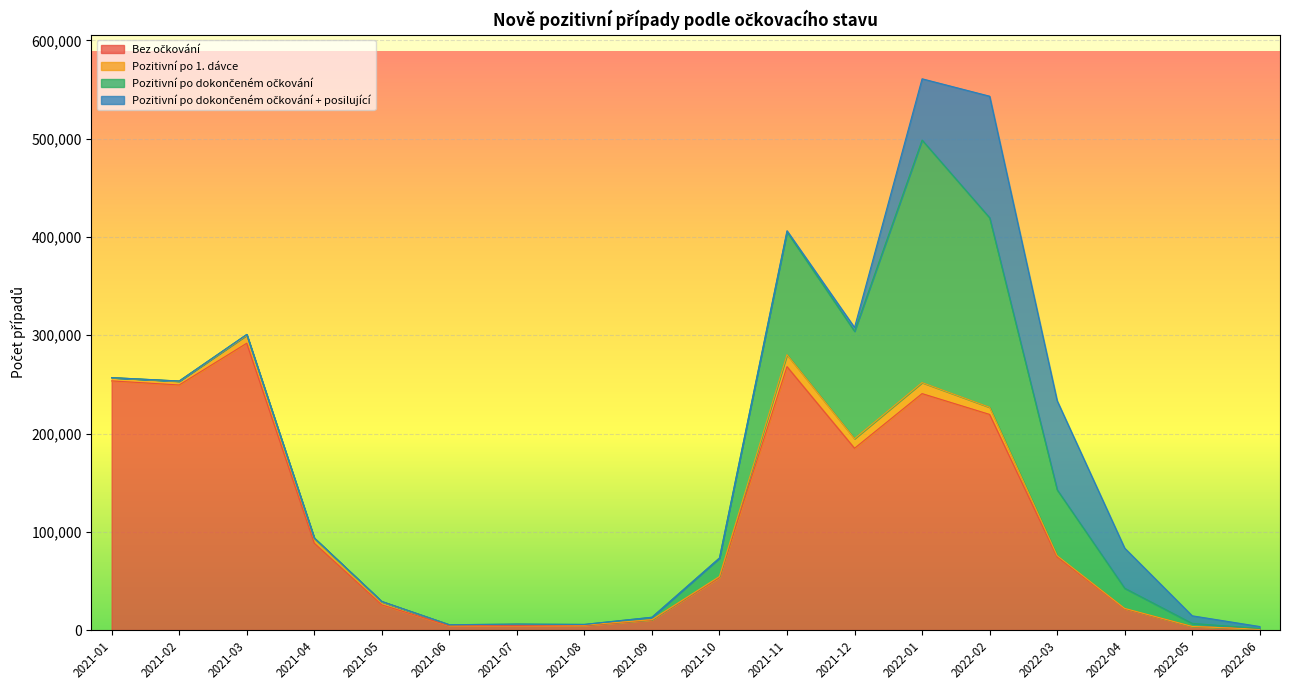

What is the minimum value for Pozitivní po 1. dávce?

19